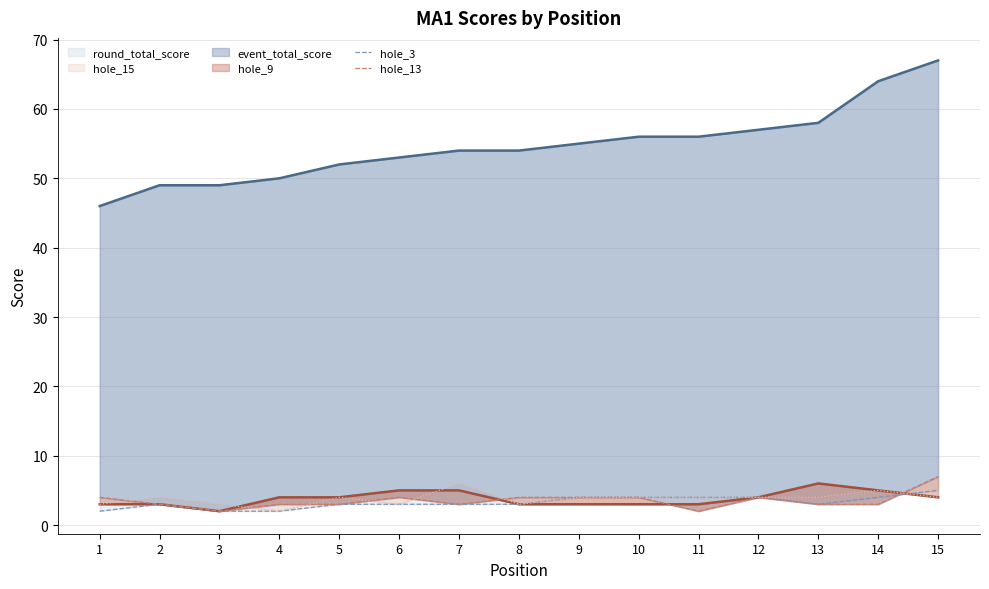

At which category does hole_13 reach its first local peak?

6